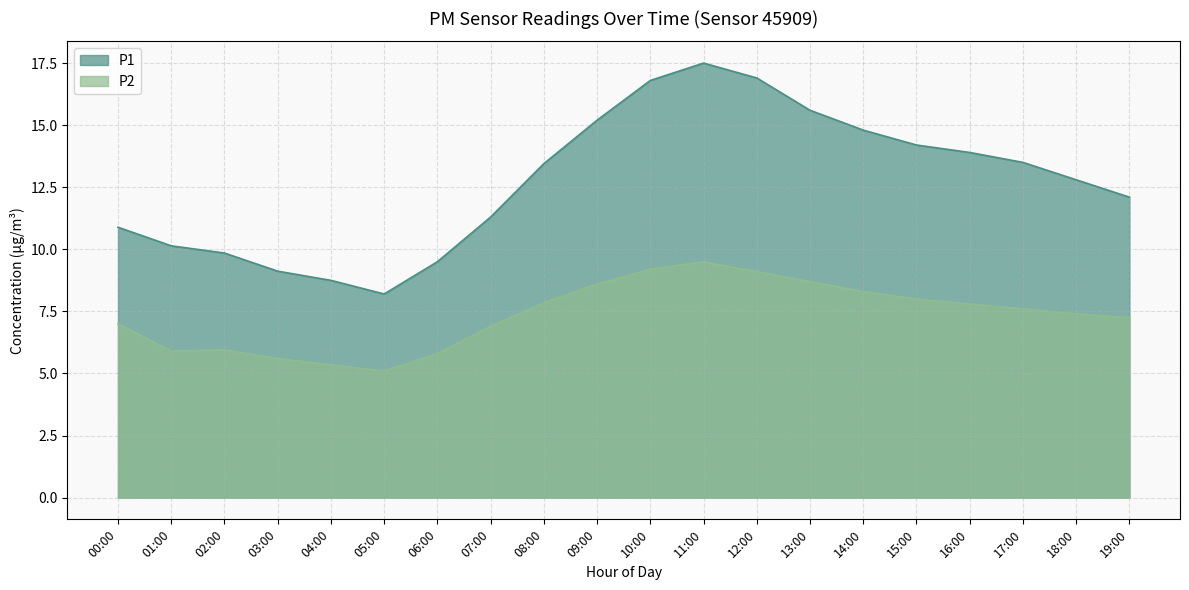

How many values in the P1 series are below 13?

10